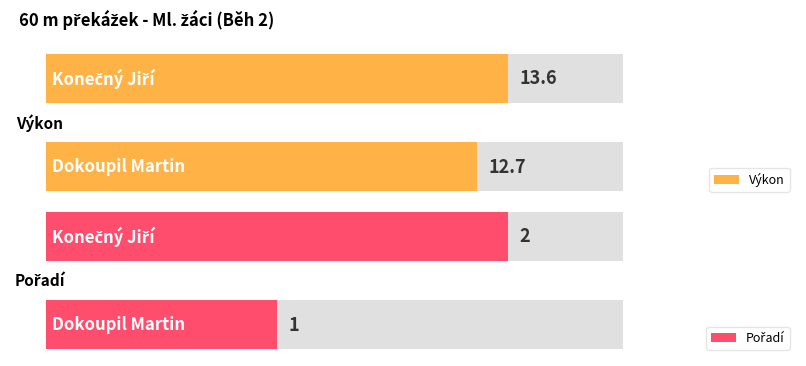

How many series are shown in this chart?

2